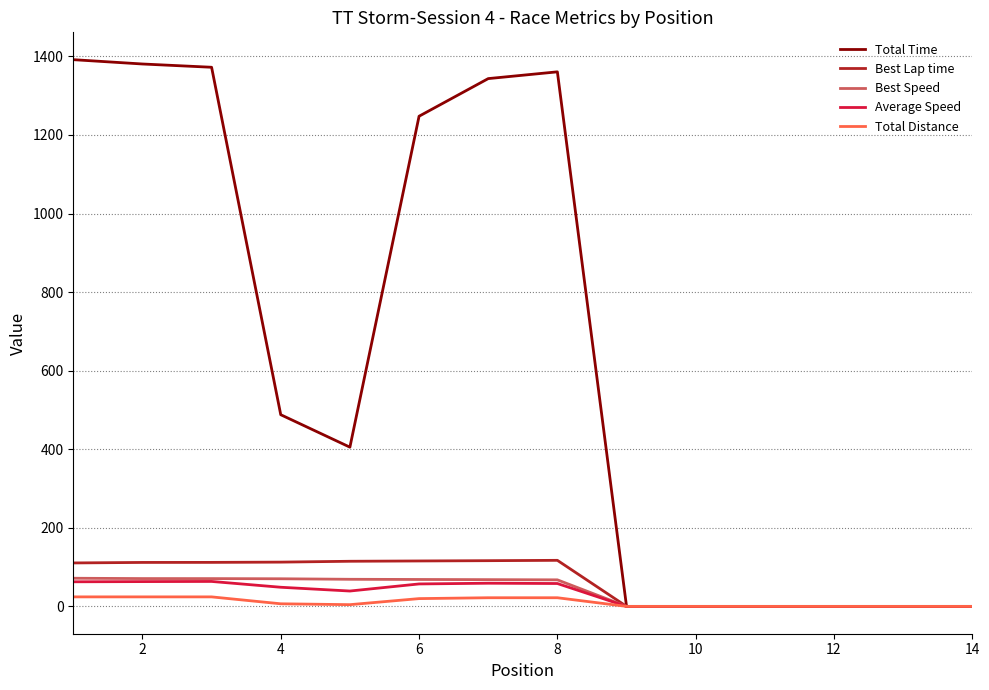

What is the maximum value for Average Speed?

63.5